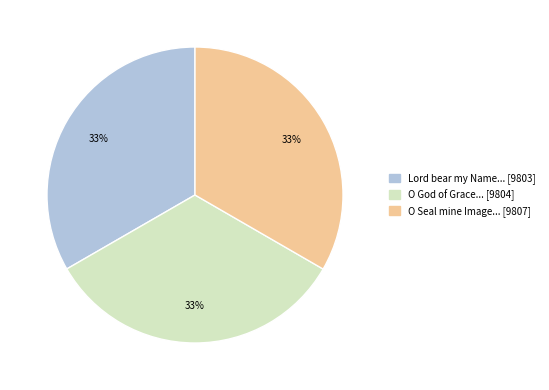

Combined, do O God of Grace... [9804] and Lord bear my Name... [9803] account for over 50%?

Yes